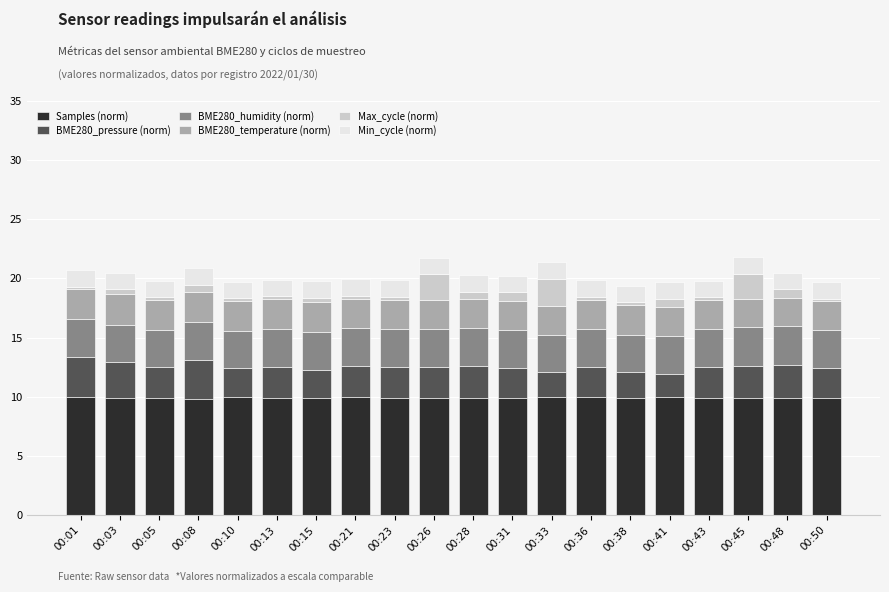

What is the highest value of the Samples (norm) series?

10.0